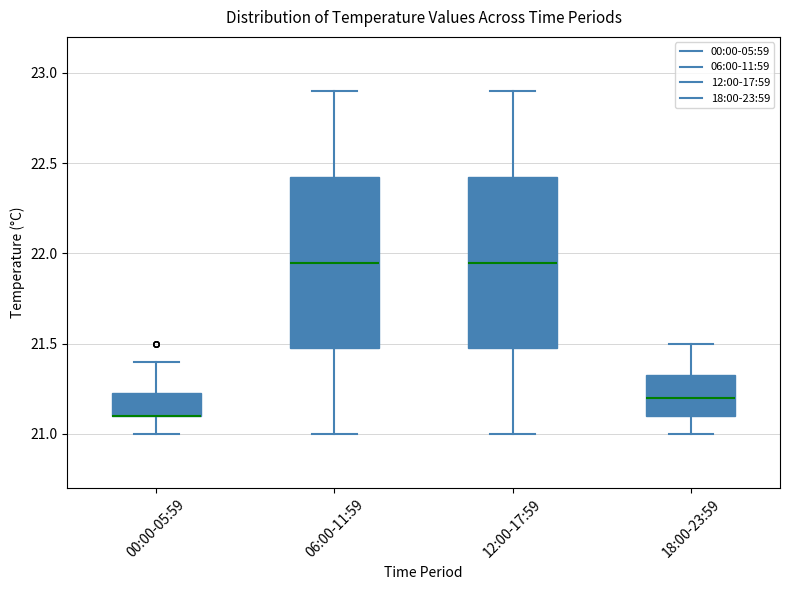

Reading left to right, read every box against the y-axis: the position of its median line, the range the box covers, and the ends of its whiskers. The values are not printed on the chart, so give them approximately, as read against the axis.

00:00-05:59: median 21.10 (drawn on the box's lower edge), box 21.10 to 21.25, whiskers 21.00 to 21.40
06:00-11:59: median 21.95, box 21.50 to 22.45, whiskers 21.00 to 22.90
12:00-17:59: median 21.95, box 21.50 to 22.45, whiskers 21.00 to 22.90
18:00-23:59: median 21.20, box 21.10 to 21.35, whiskers 21.00 to 21.50